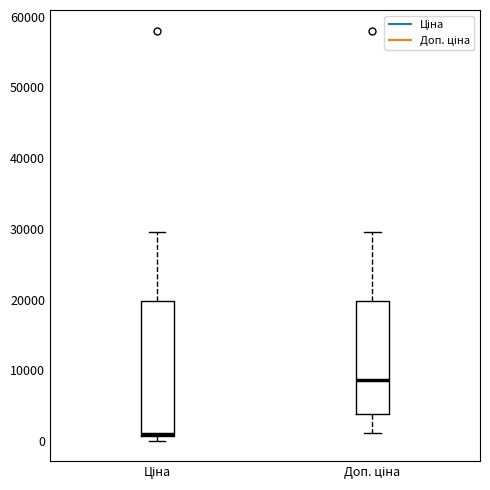

Which box is the tallest, from its lower edge to its upper edge?

Ціна